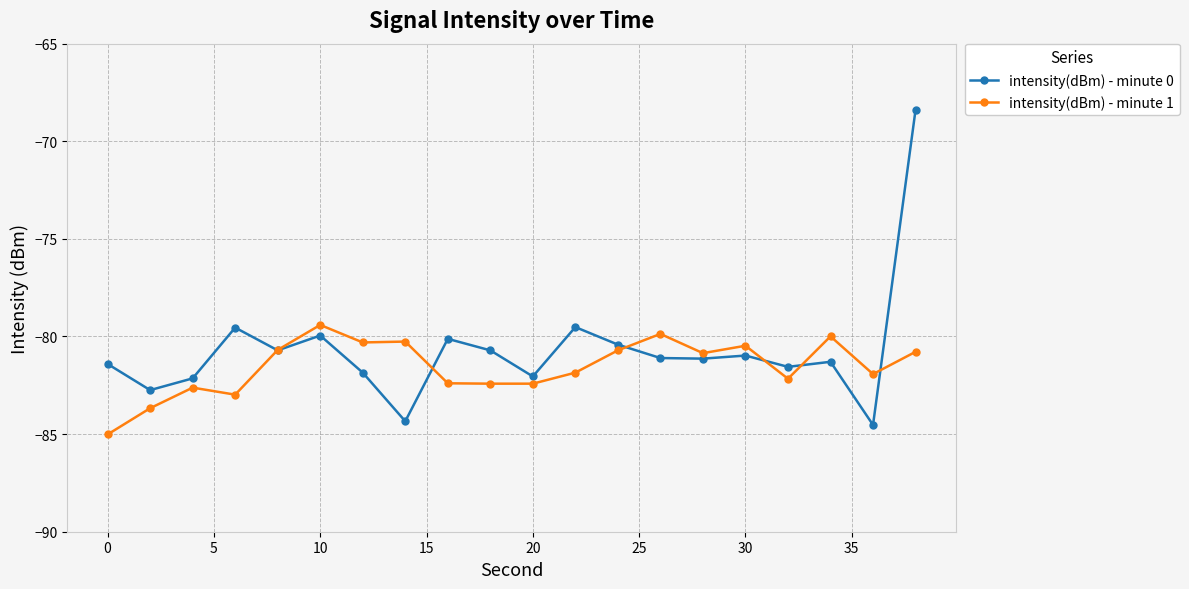

True or false: intensity(dBm) - minute 0 and intensity(dBm) - minute 1 cross at least once.

True